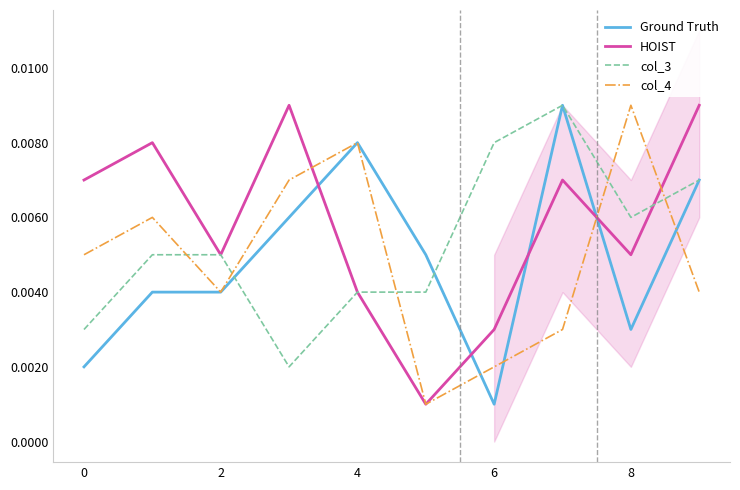

True or false: Ground Truth and HOIST cross at least once.

True